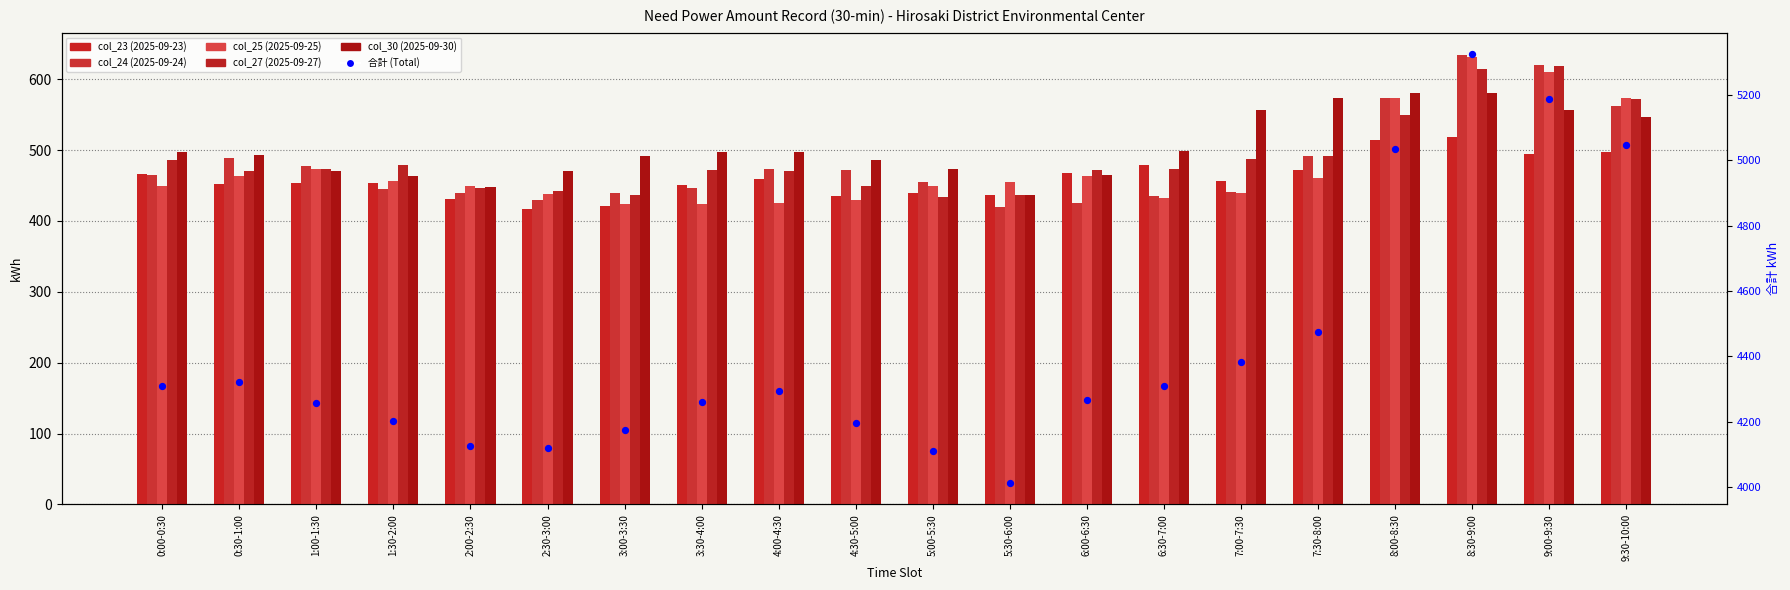

Which series has the largest total across all categories?

合計 (Total)